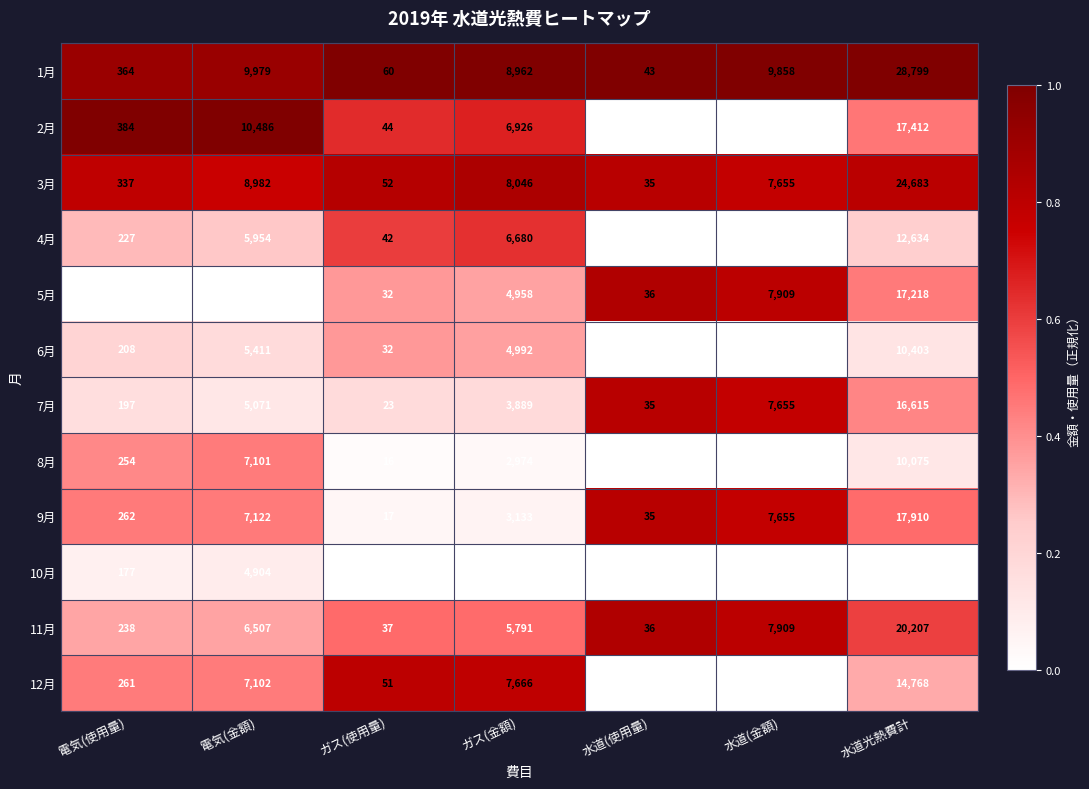

Which series changed the most between 電気(金額) and ガス(金額)?

8月